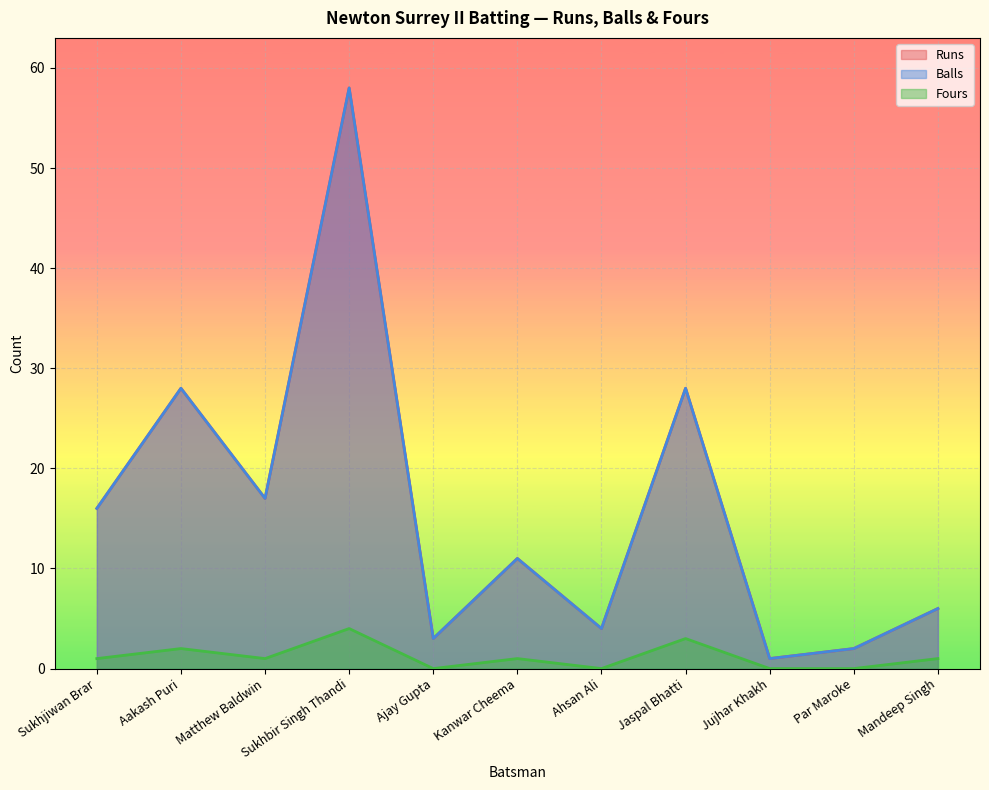

Which series has the widest spread of values?

Runs